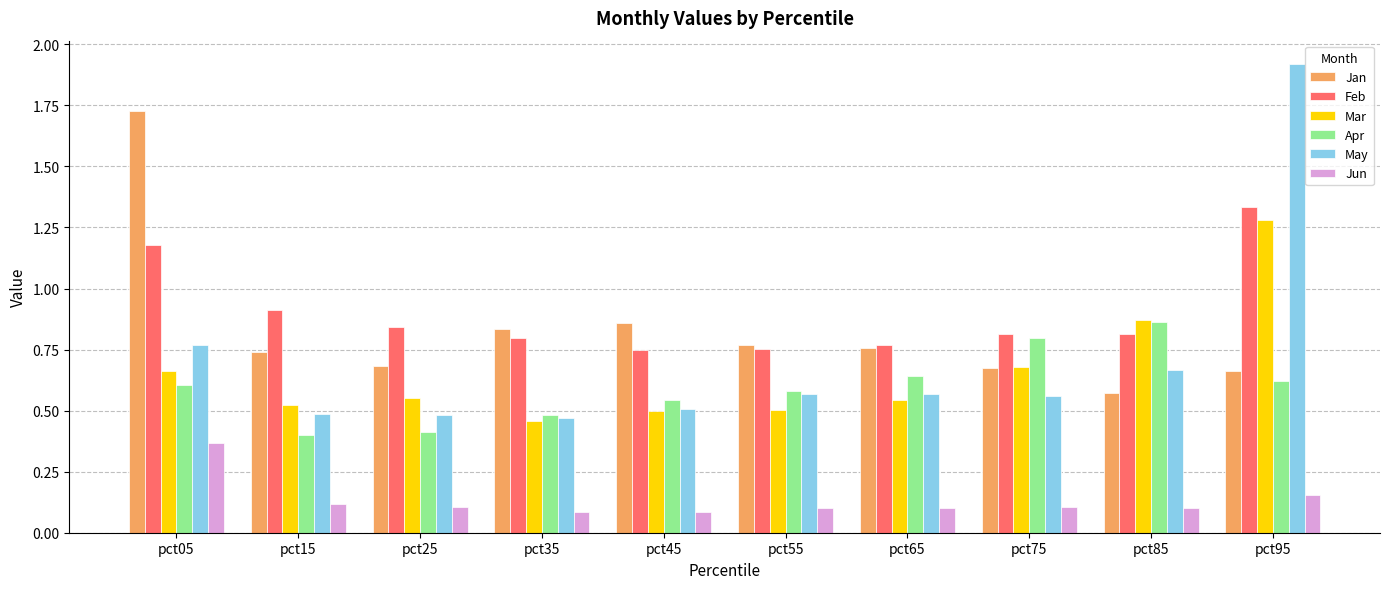

Which series has the largest range (max minus min)?

May